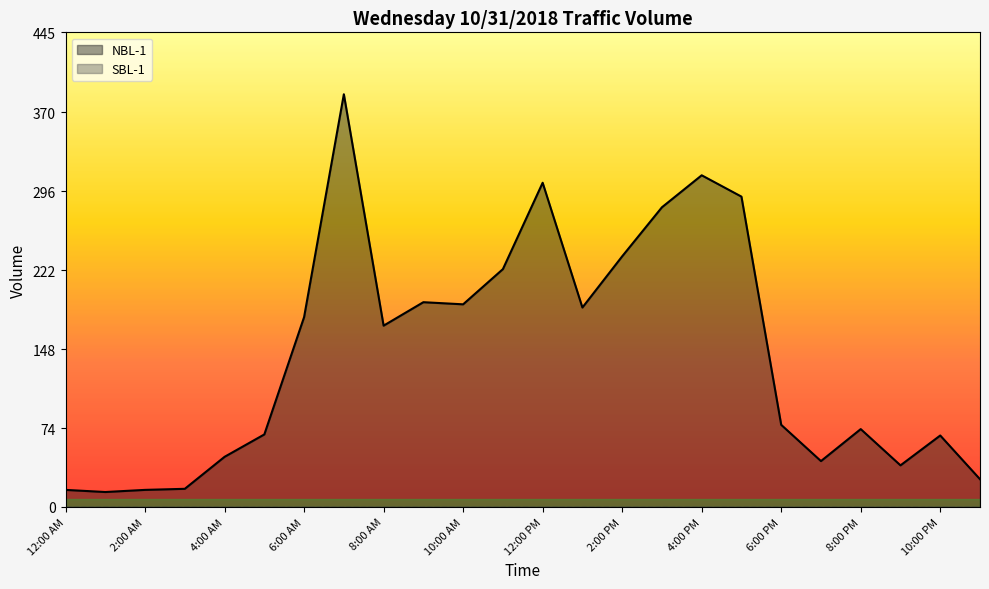

The value at 7:00 PM is 43. True or false?

True